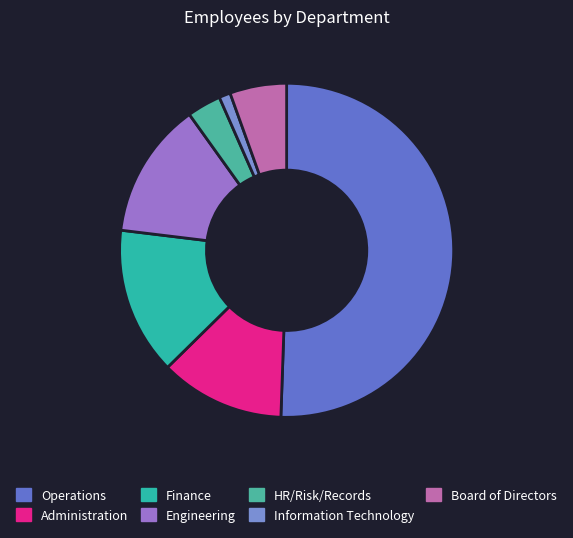

Which slice is the smallest?

Information Technology